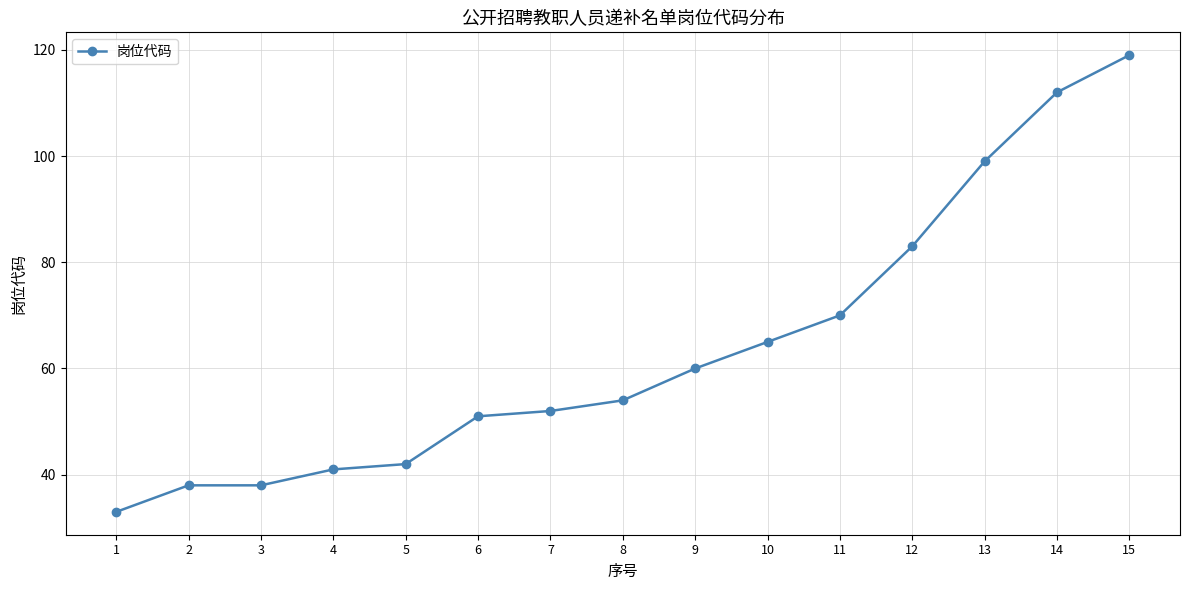

Count the number of categories in the chart.

15